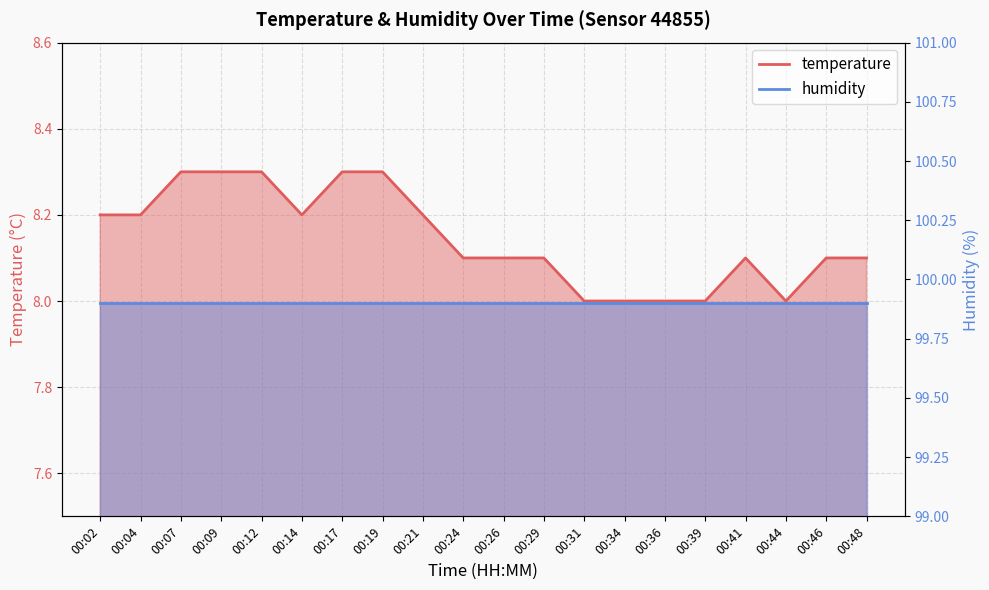

What is the change in value from 00:29 to 00:44?

-0.1